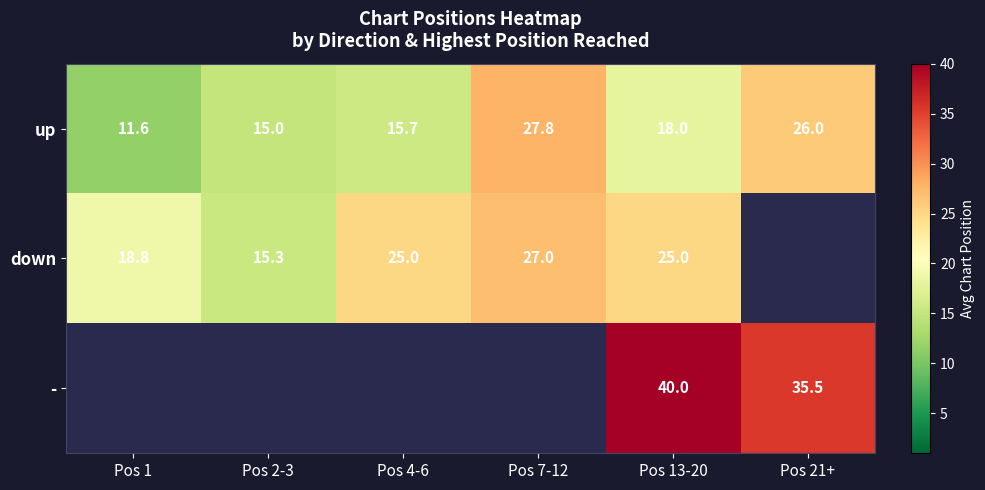

Where is up nearest to the value 19?

Pos 13-20